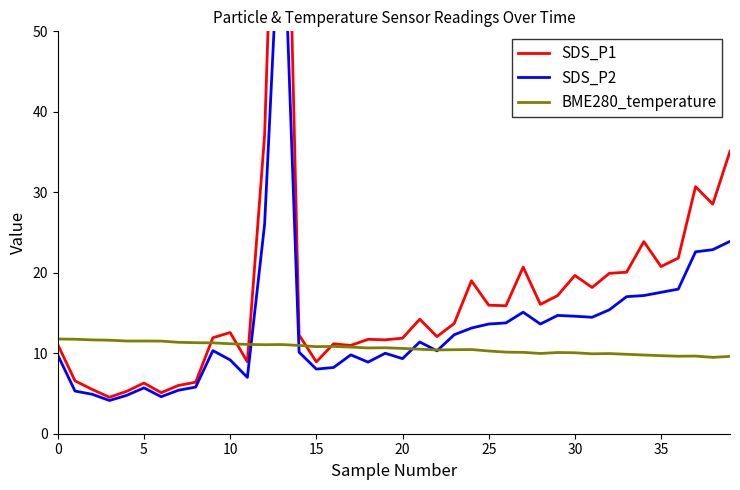

What is the label of the 33rd point from the left?

32